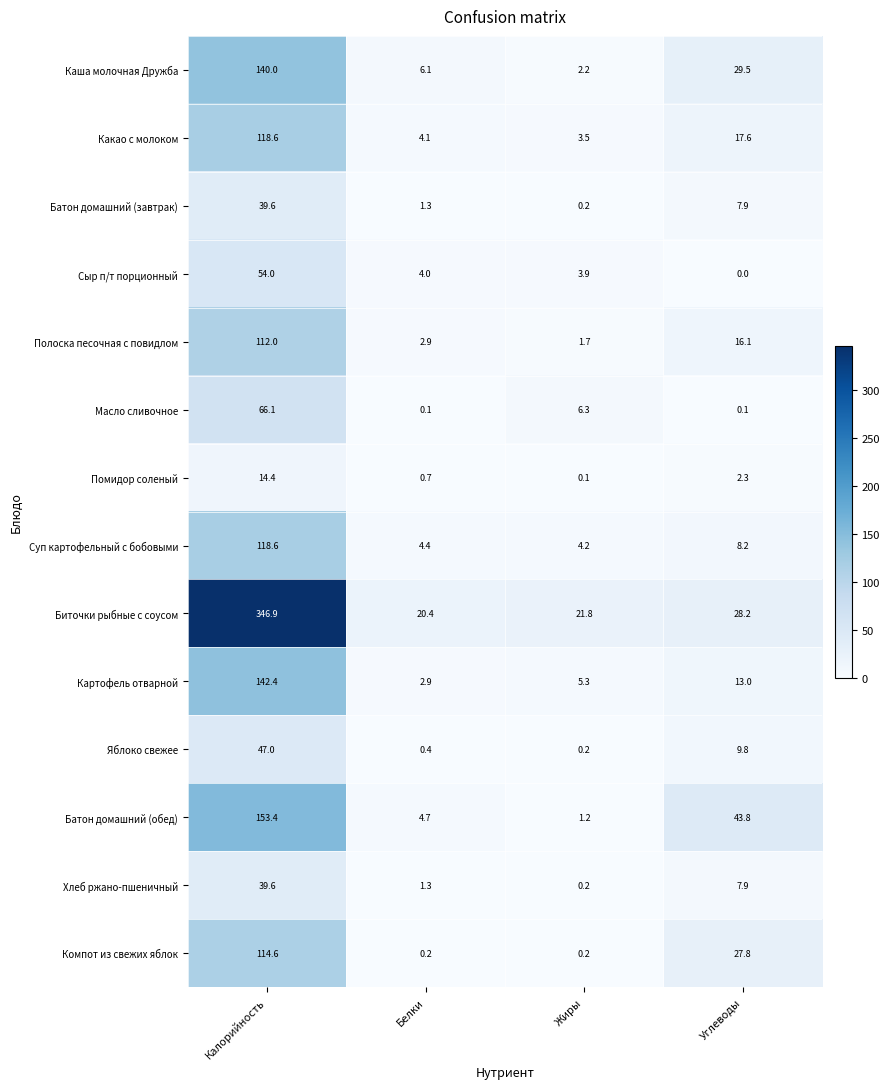

The Компот из свежих яблок series shows 27.8 at Углеводы. True or false?

True